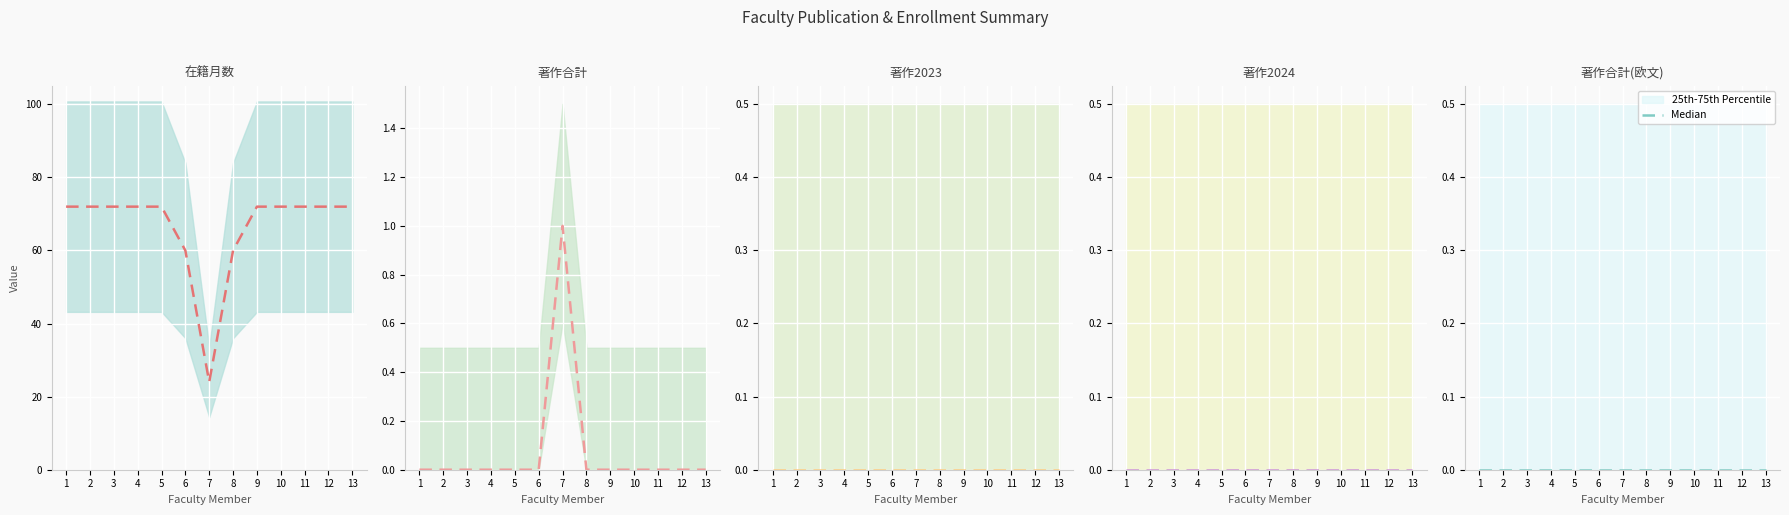

Which series has the largest total across all categories?

在籍月数